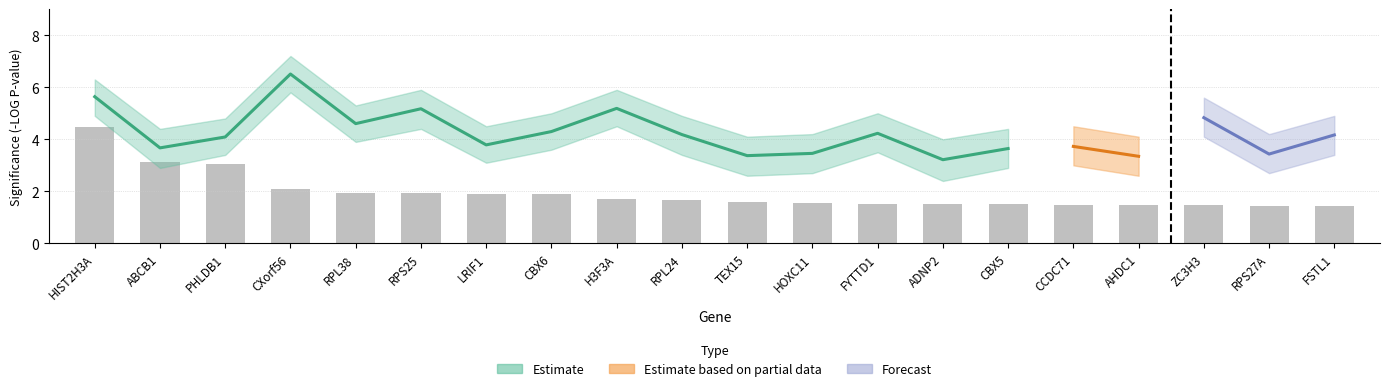

Which category has the lowest value across all series?

FSTL1